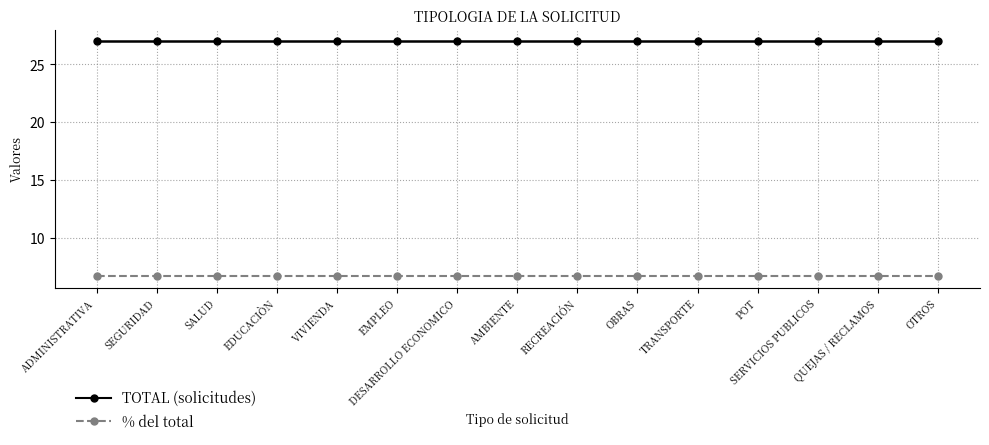

What are all the series names shown in the legend?

TOTAL (solicitudes), % del total